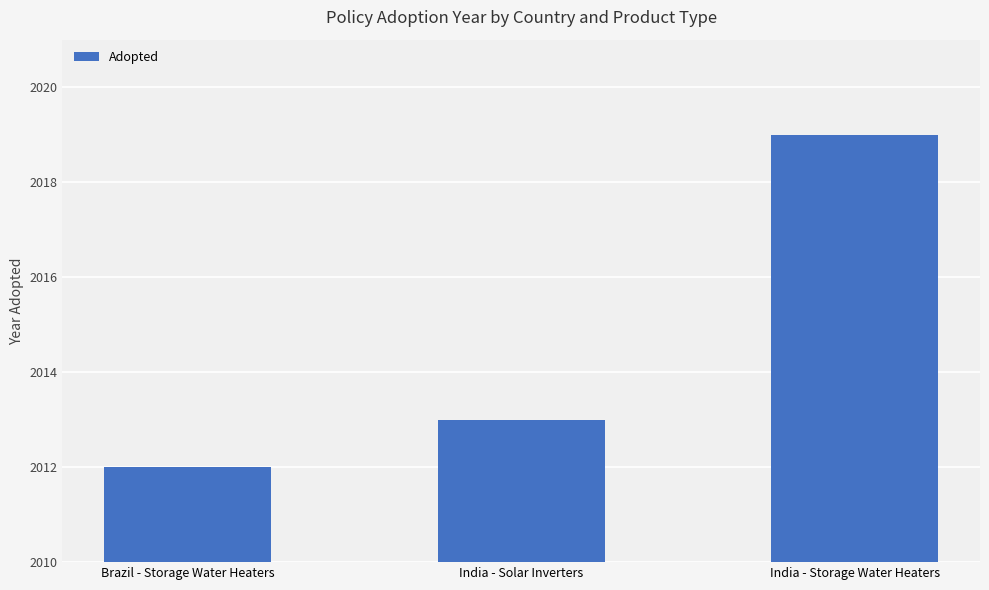

Rank the categories by value from highest to lowest.

India - Storage Water Heaters, India - Solar Inverters, Brazil - Storage Water Heaters